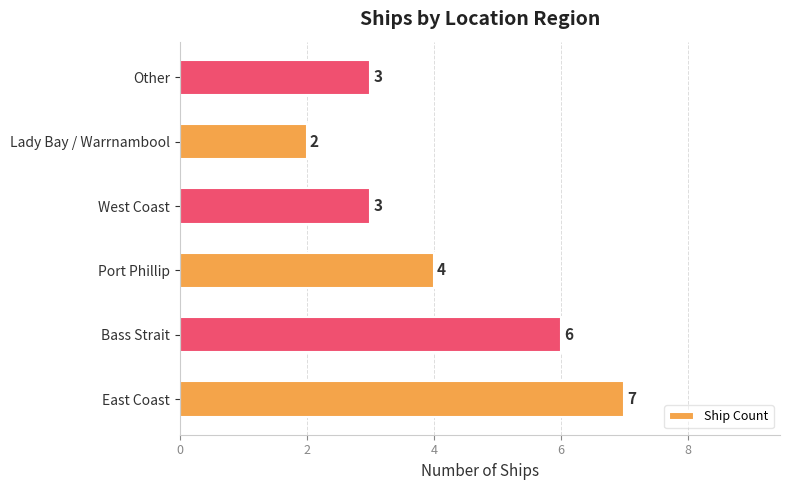

True or false: the data shows 7 at East Coast.

True